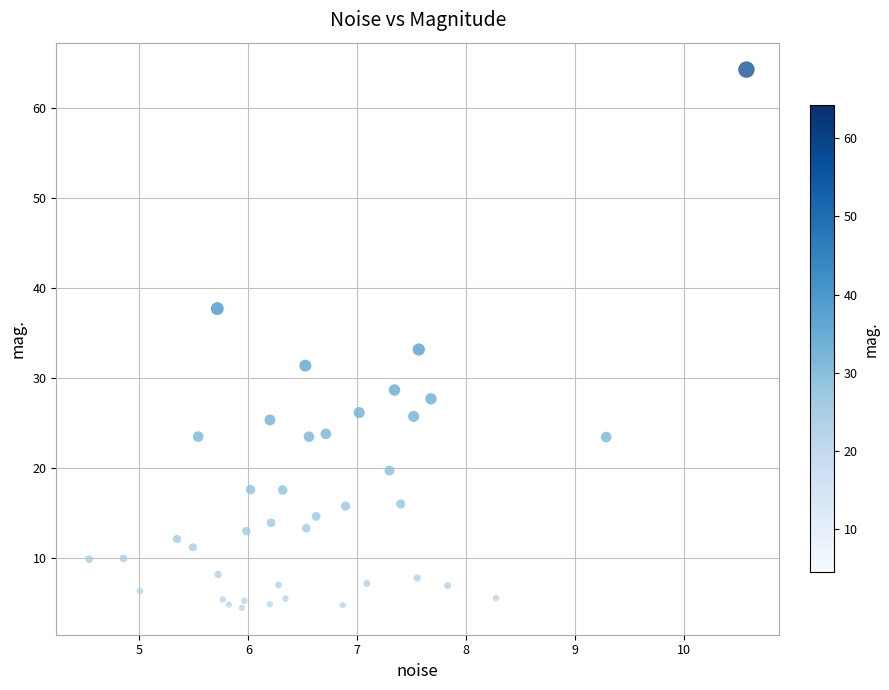

What Y value in the scatter plot is closest to 34?

33.1